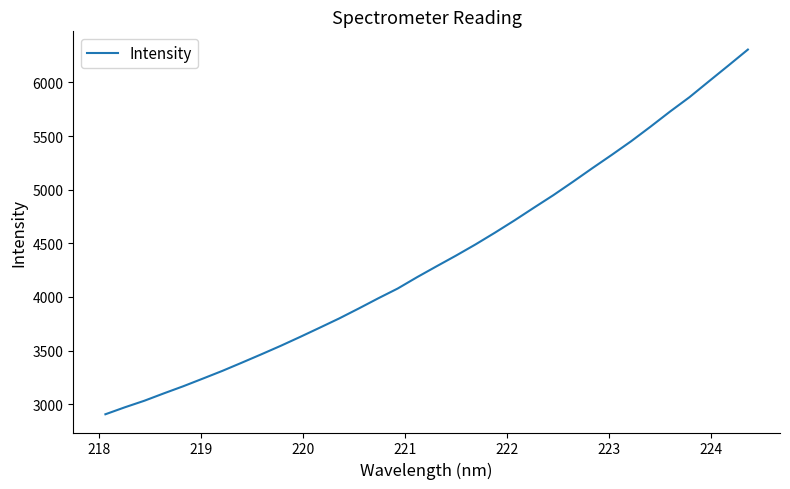

What is the minimum value shown in the chart?

2906.4